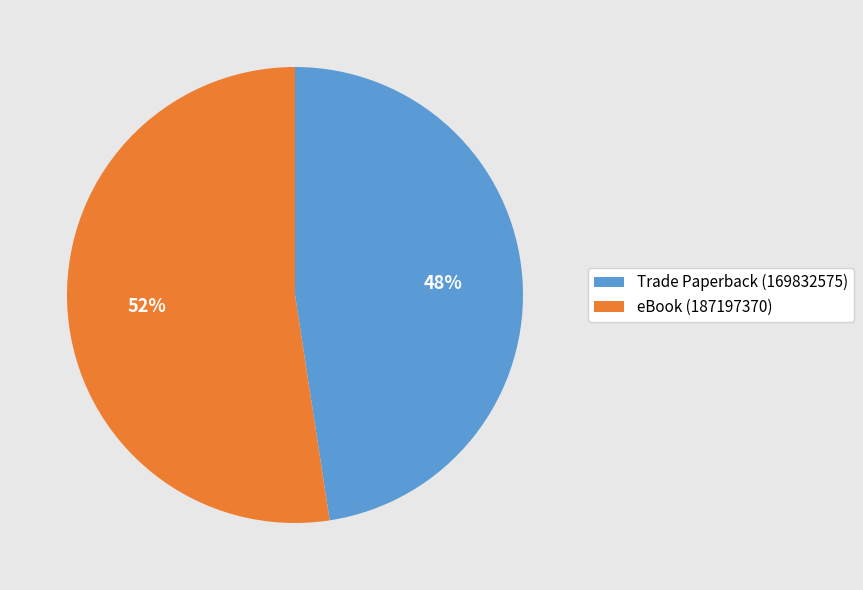

Between Trade Paperback (169832575) and eBook (187197370), which is larger?

eBook (187197370)